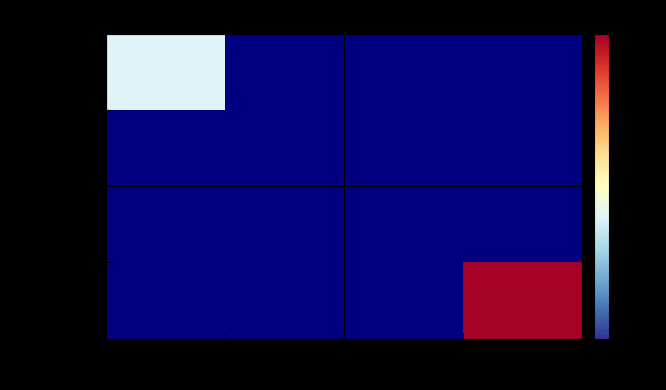

How many data points does each series have?

2